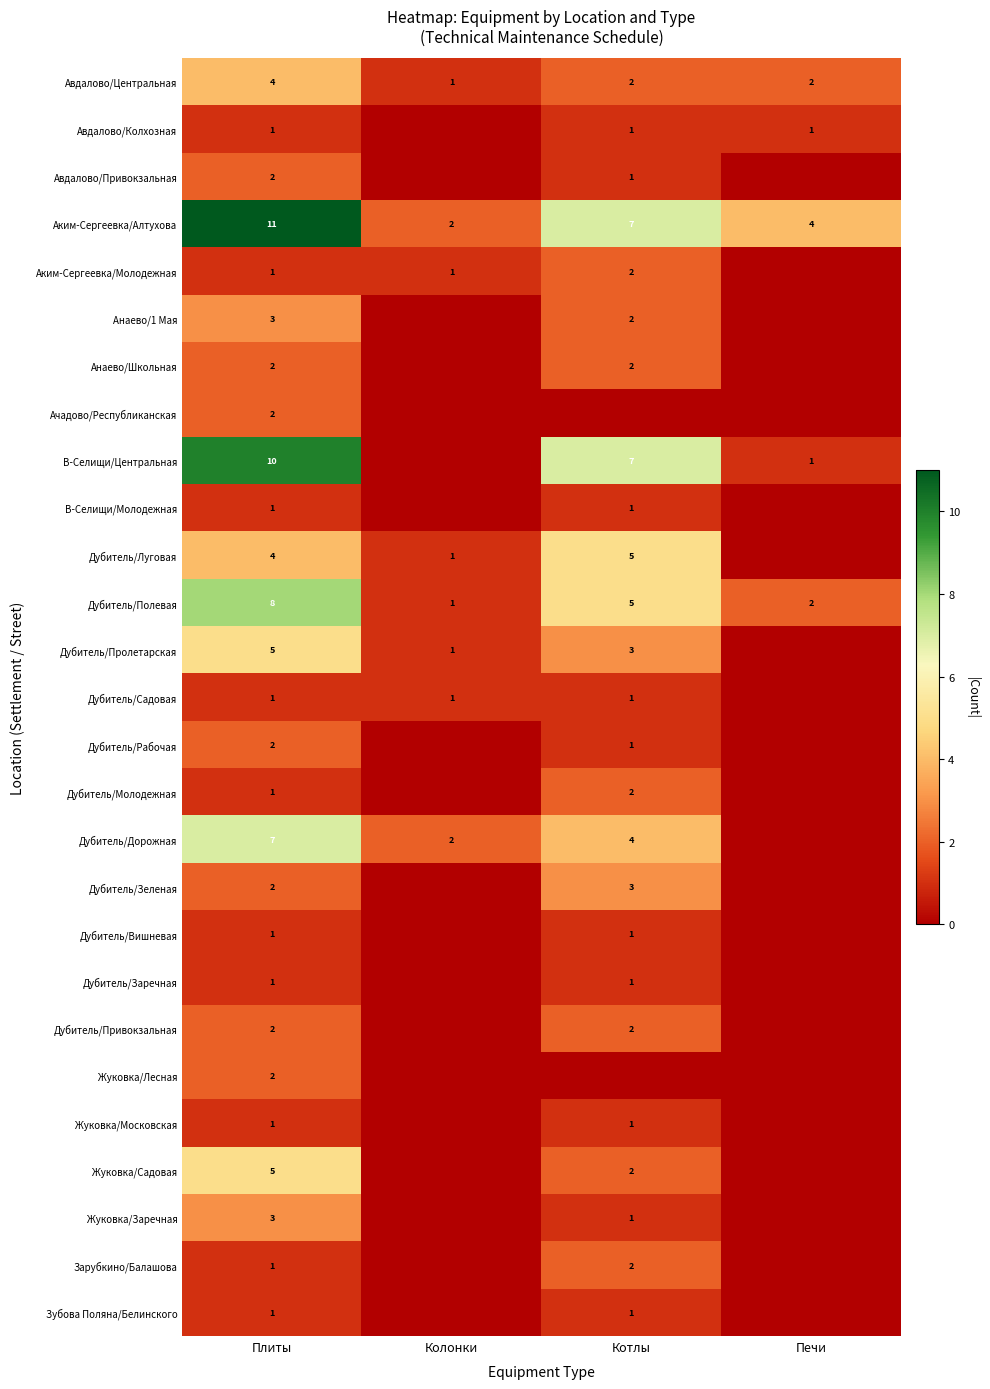

What is the sum of all Дубитель/Полевая values?

16